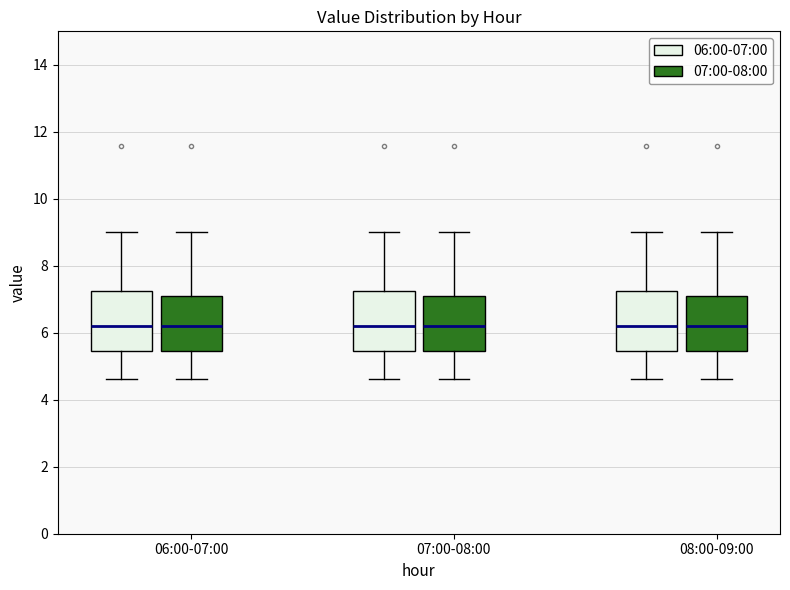

Reading left to right, read every box against the y-axis: the position of its median line, the range the box covers, and the ends of its whiskers. The values are not printed on the chart, so give them approximately, as read against the axis.

06:00-07:00 (06:00-07:00): median 6.2, box 5.4 to 7.2, whiskers 4.6 to 9.0
06:00-07:00 (07:00-08:00): median 6.2, box 5.4 to 7.2, whiskers 4.6 to 9.0
07:00-08:00 (06:00-07:00): median 6.2, box 5.4 to 7.2, whiskers 4.6 to 9.0
07:00-08:00 (07:00-08:00): median 6.2, box 5.4 to 7.2, whiskers 4.6 to 9.0
08:00-09:00 (06:00-07:00): median 6.2, box 5.4 to 7.2, whiskers 4.6 to 9.0
08:00-09:00 (07:00-08:00): median 6.2, box 5.4 to 7.2, whiskers 4.6 to 9.0